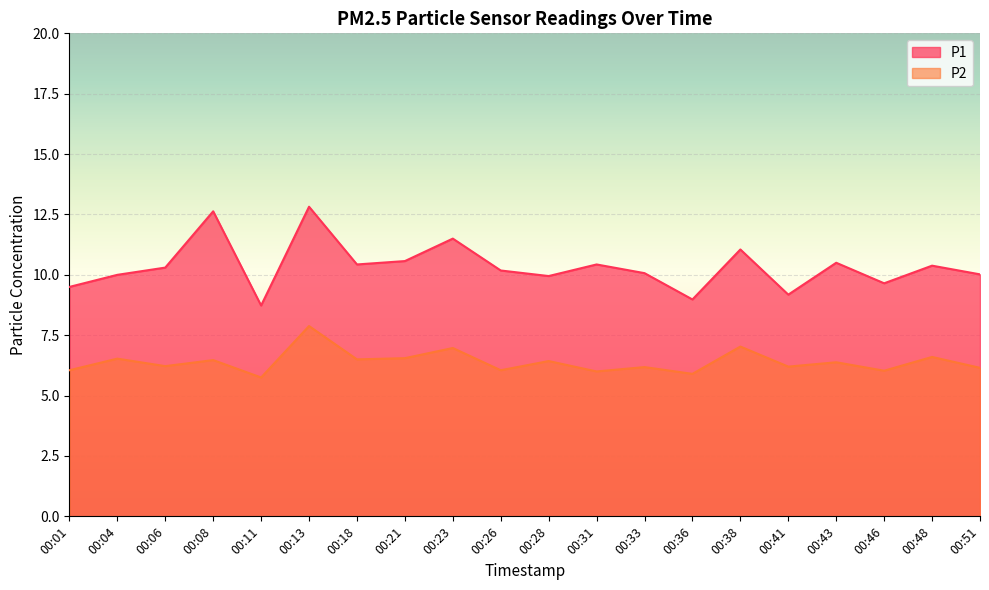

What is the value of the P1 point at the 17th from the left?

10.5